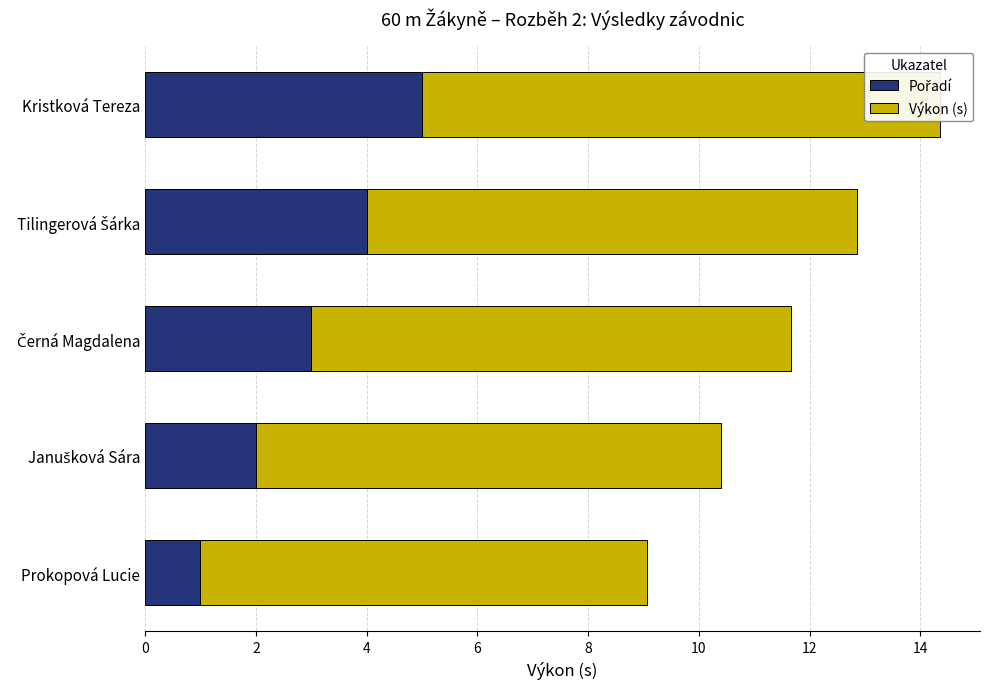

List the labels in order of Pořadí value, largest first.

8, 6, 4, 2, 0